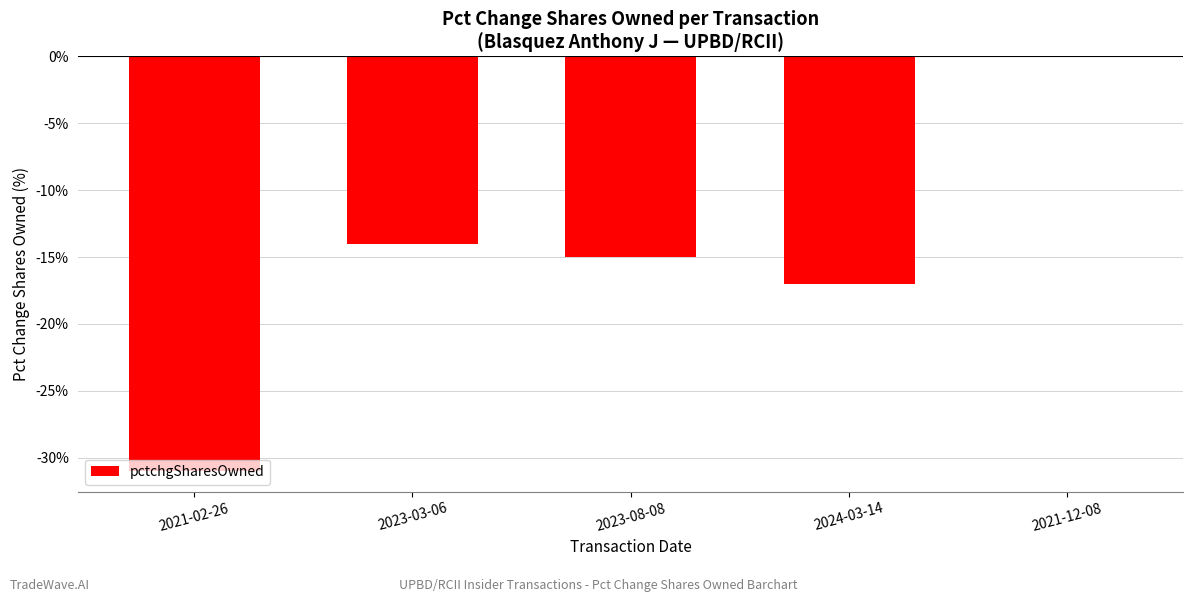

What is the average value?

-15